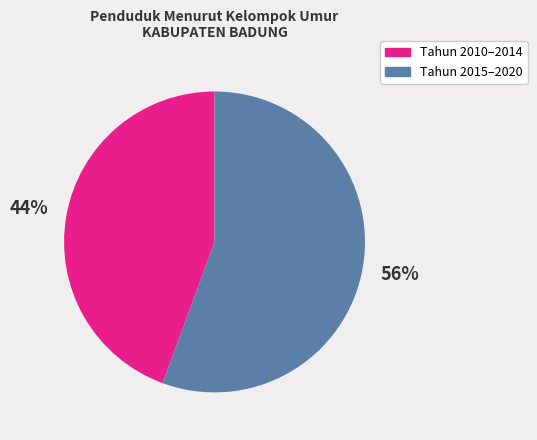

Between Tahun 2015–2020 and Tahun 2010–2014, which is larger?

Tahun 2015–2020